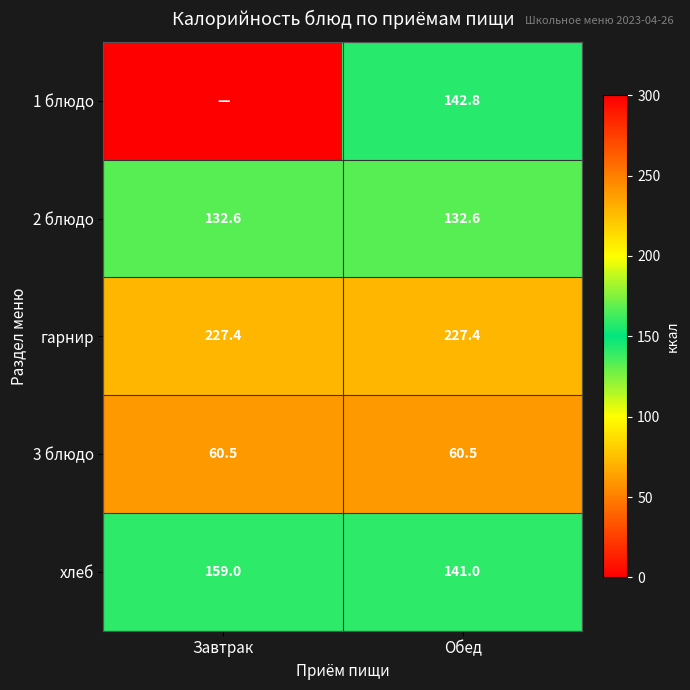

What is the average value of the гарнир series?

227.4